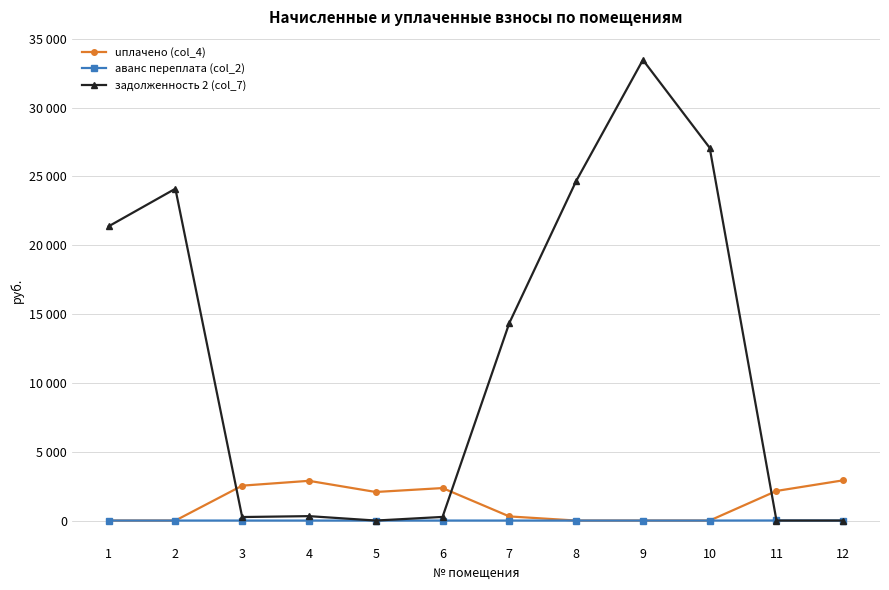

What are all the series names shown in the legend?

uплачено (col_4), аванс переплата (col_2), задолженность 2 (col_7)